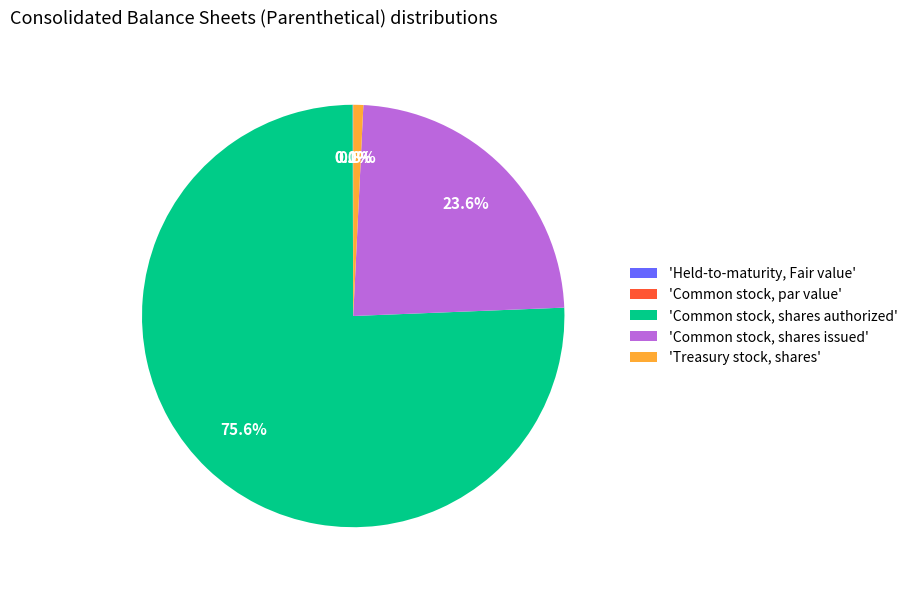

Which has a higher value, 'Common stock, shares authorized' or 'Common stock, shares issued'?

'Common stock, shares authorized'